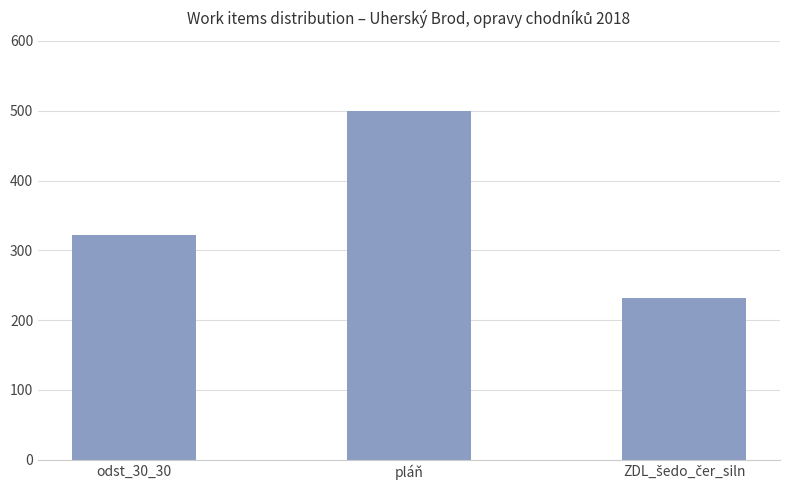

How many values are between 232 and 500?

3